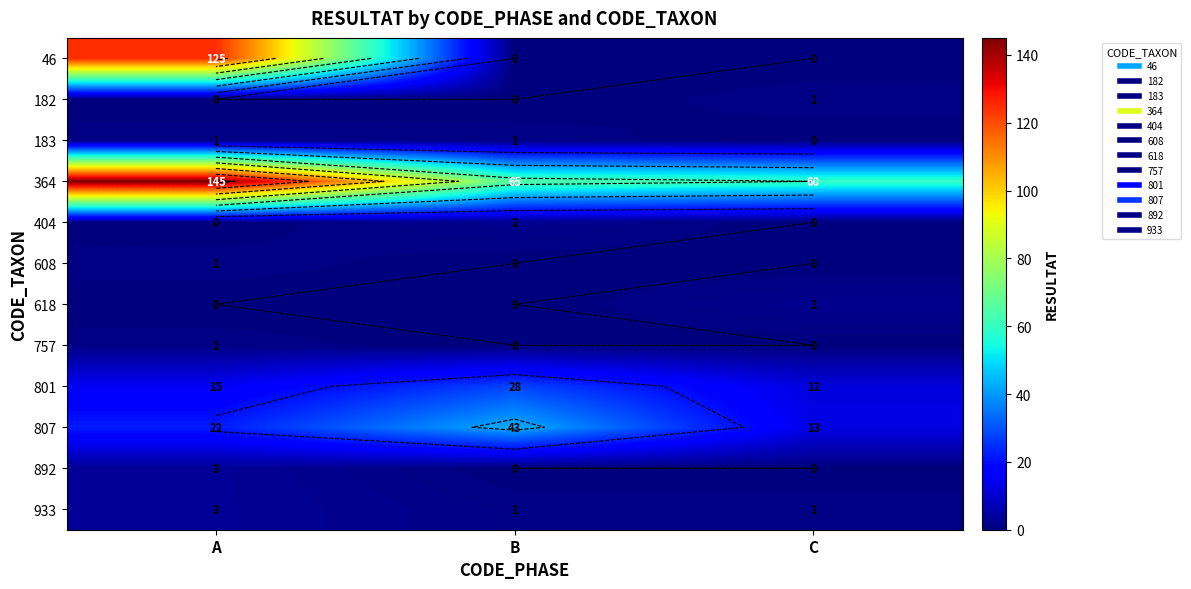

At A, list the series in order from largest to smallest.

364, 46, 807, 801, 892, 933, 183, 608, 757, 182, 404, 618